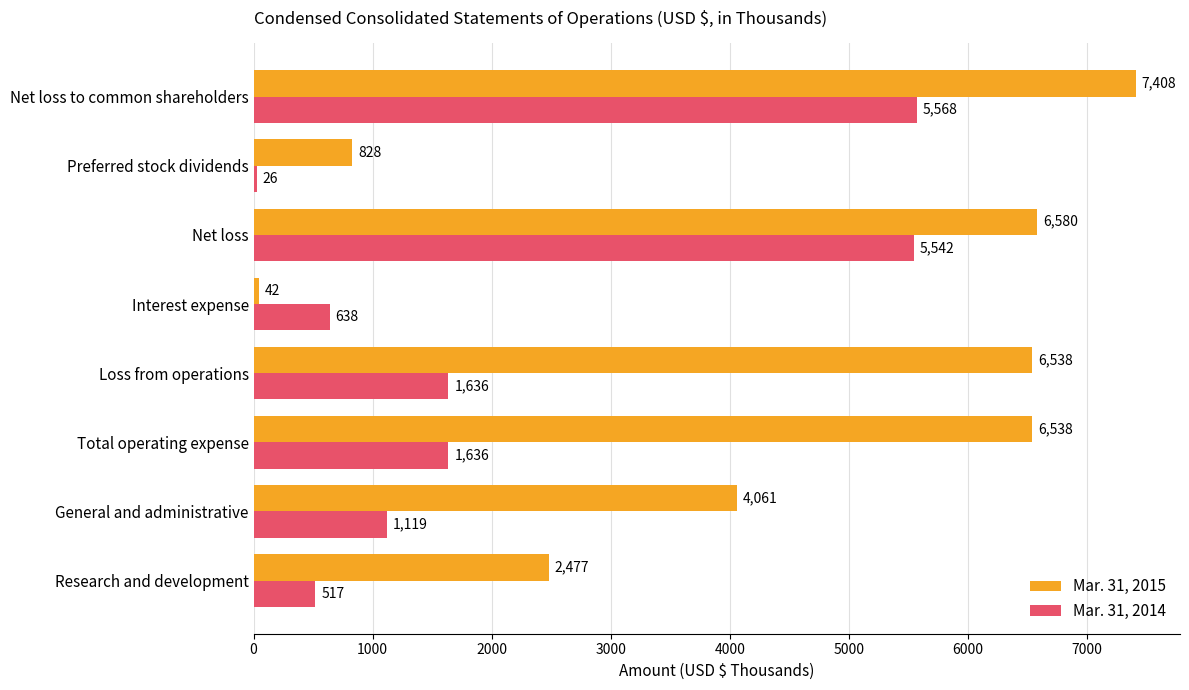

Which series has the largest total across all categories?

Mar. 31, 2015